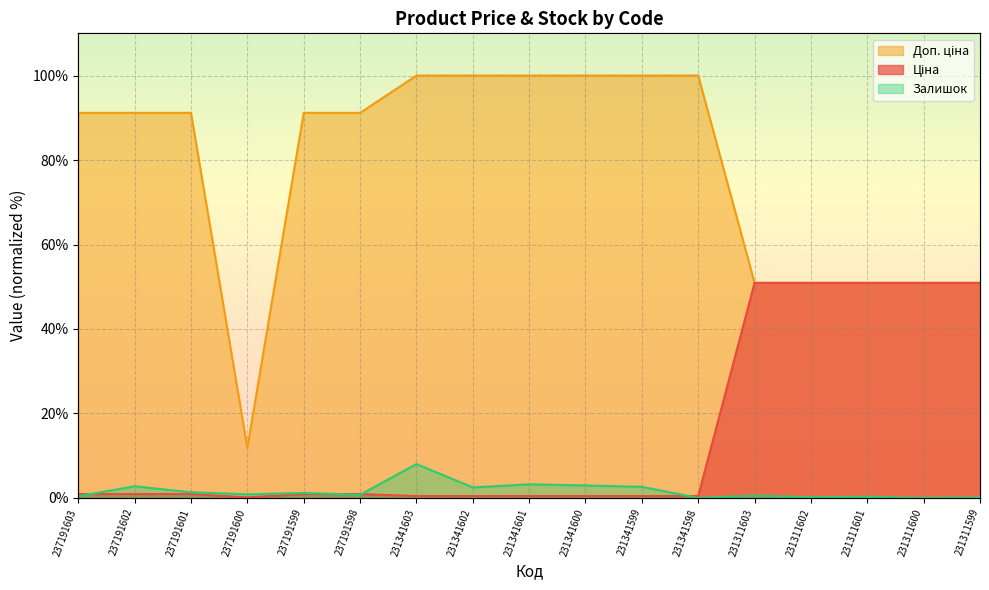

In Залишок, how many points are lower than both neighbors (excluding endpoints)?

6